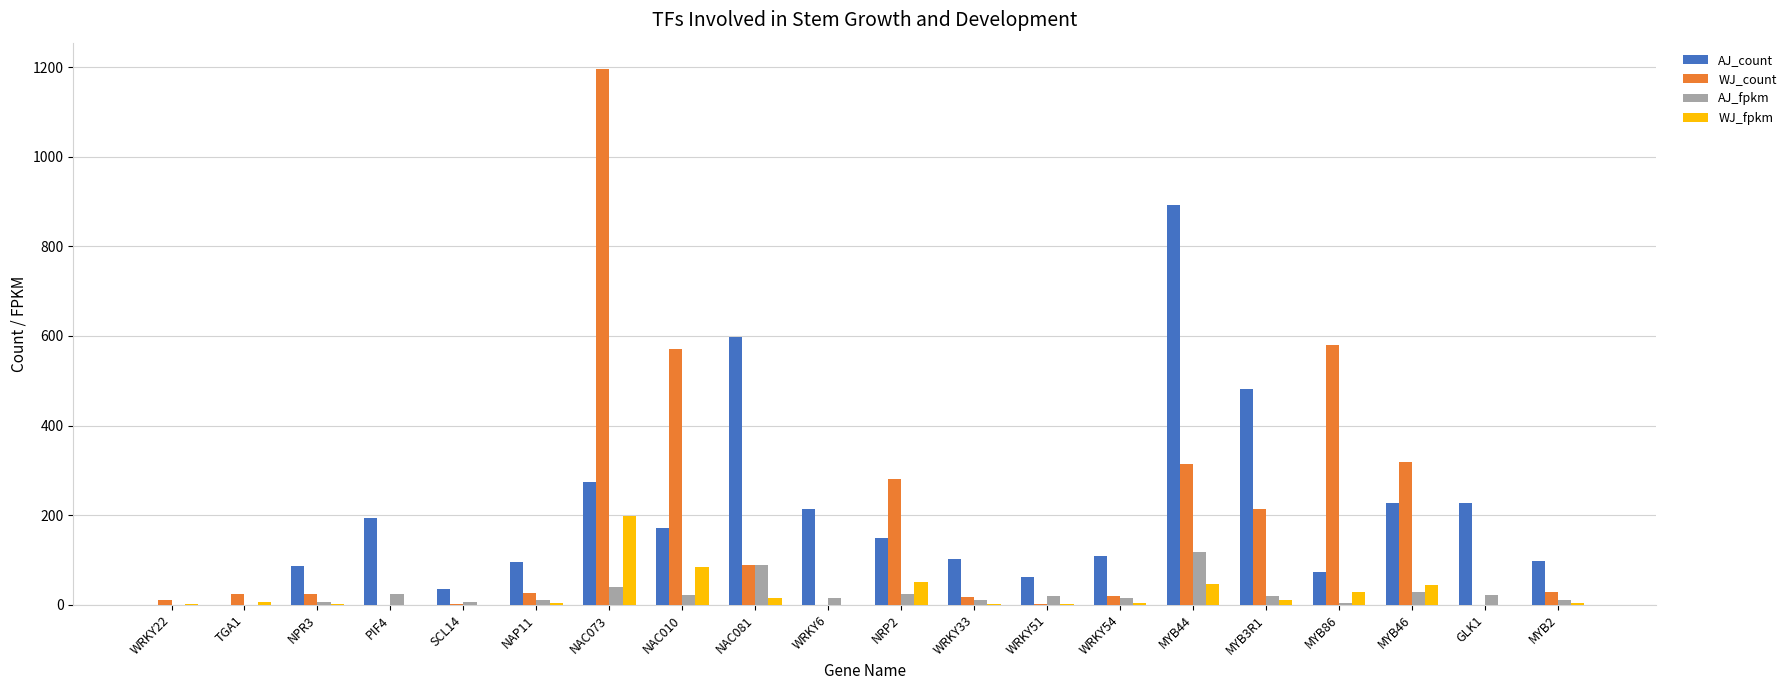

At which category is the sum across all series the highest?

NAC073